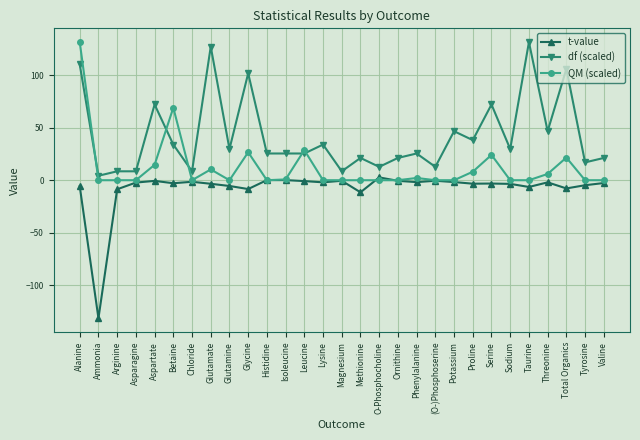

True or false: df (scaled) and t-value cross at least once.

False